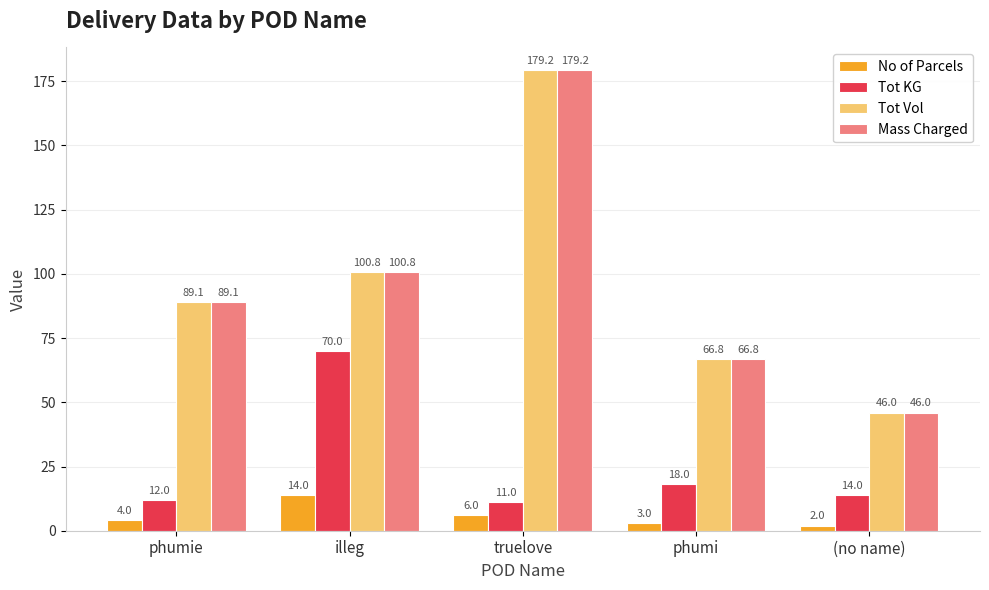

The Tot KG series shows 18.0 at phumi. True or false?

True